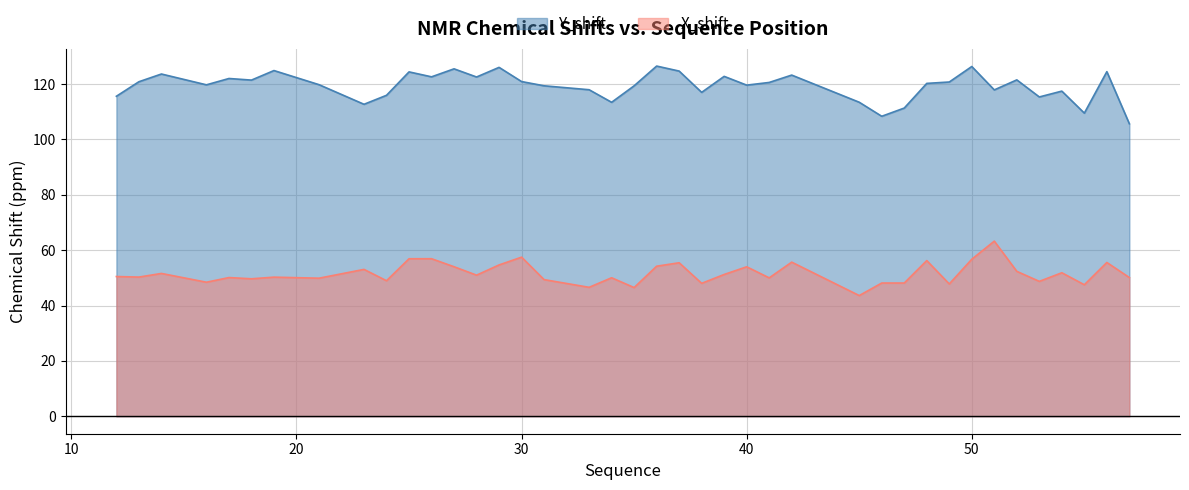

True or false: Y_shift has more than 0 points higher than both neighbors.

True